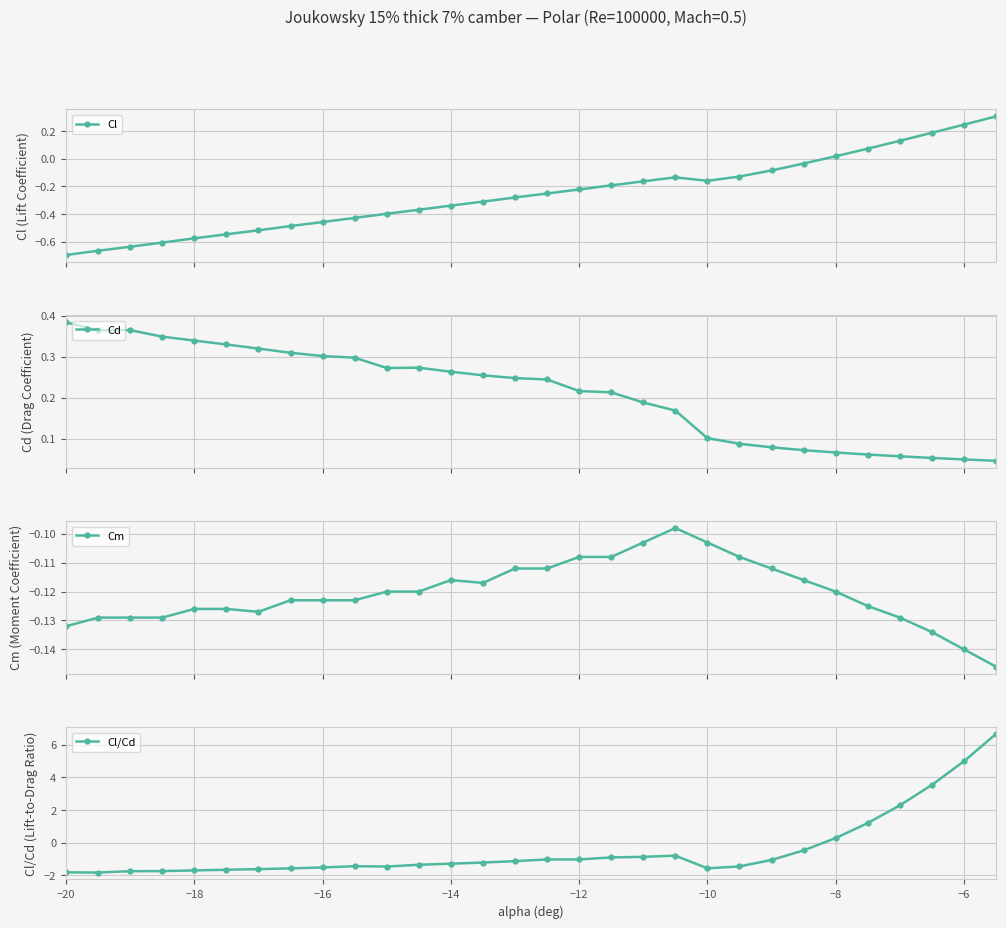

What is the greatest value displayed?

6.7